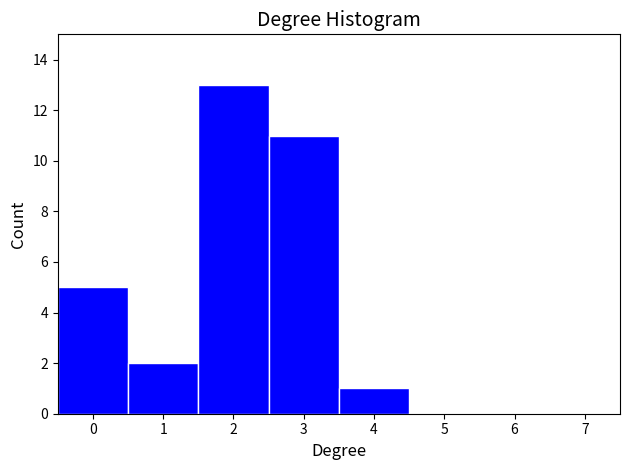

Reading left to right, transcribe this chart: for each bar, give the range it covers on the x-axis and its height. The values are not printed on the chart, so give them approximately, as read against the axis.

-0.5 to 0.5: 5
0.5 to 1.5: 2
1.5 to 2.5: 13
2.5 to 3.5: 11
3.5 to 4.5: 1
4.5 to 5.5: 0
5.5 to 6.5: 0
6.5 to 7.5: 0